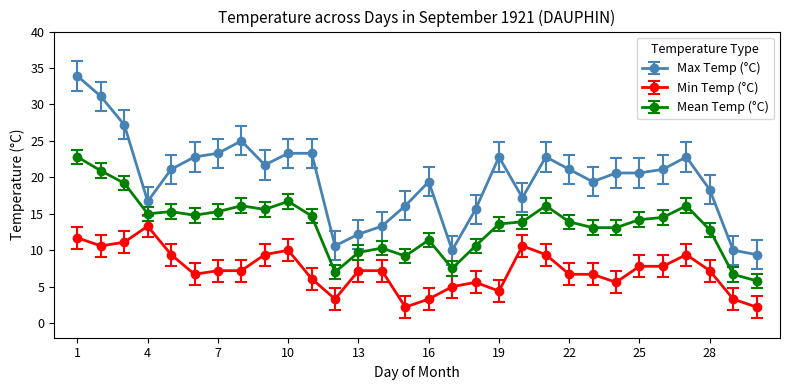

True or false: Max Temp (°C) and Min Temp (°C) cross at least once.

False